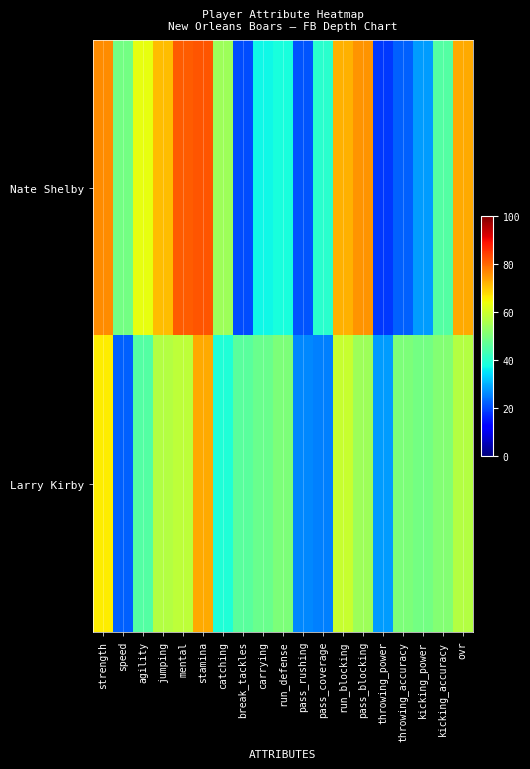

Rank the series by their maximum value, from highest to lowest.

Nate Shelby, Larry Kirby